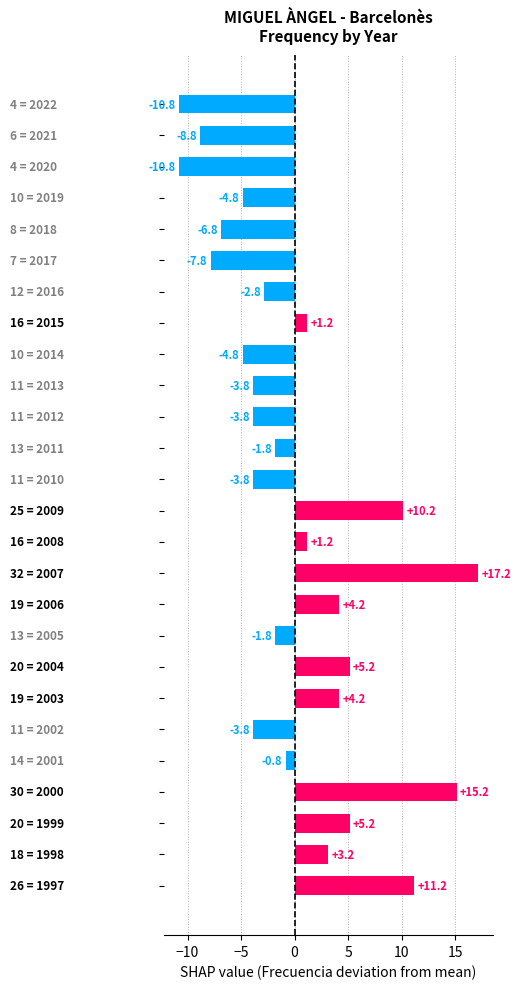

What is the difference between the second highest and minimum values?

26.0